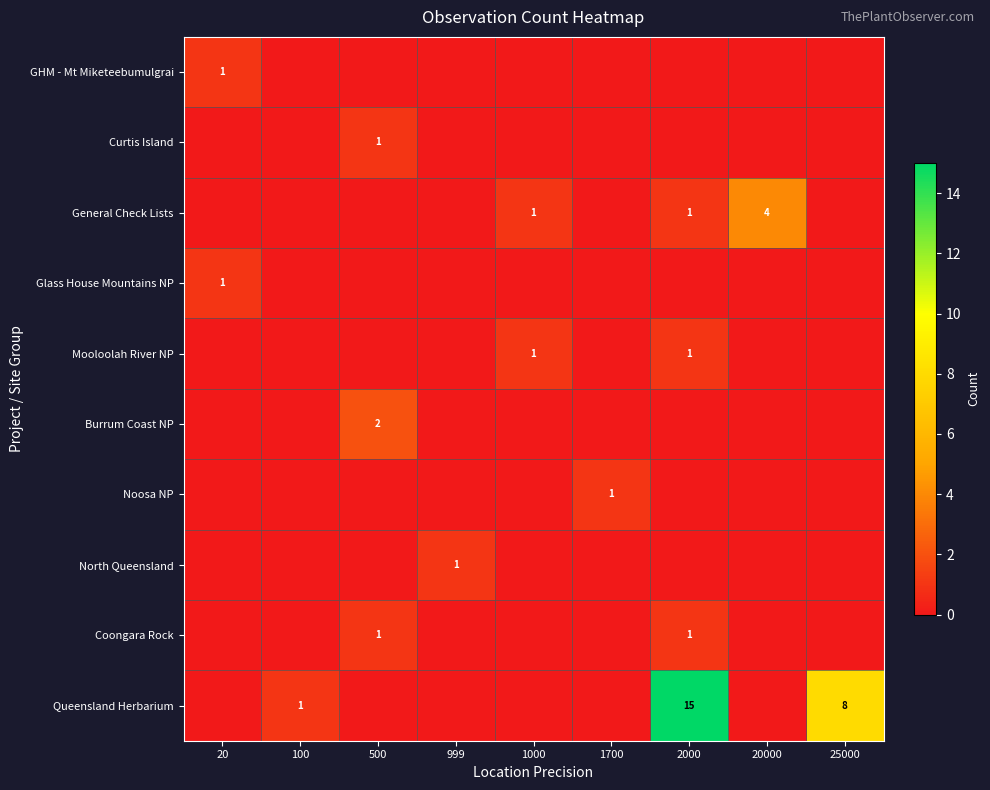

Is it true that Noosa NP equals 1 at 1700?

True